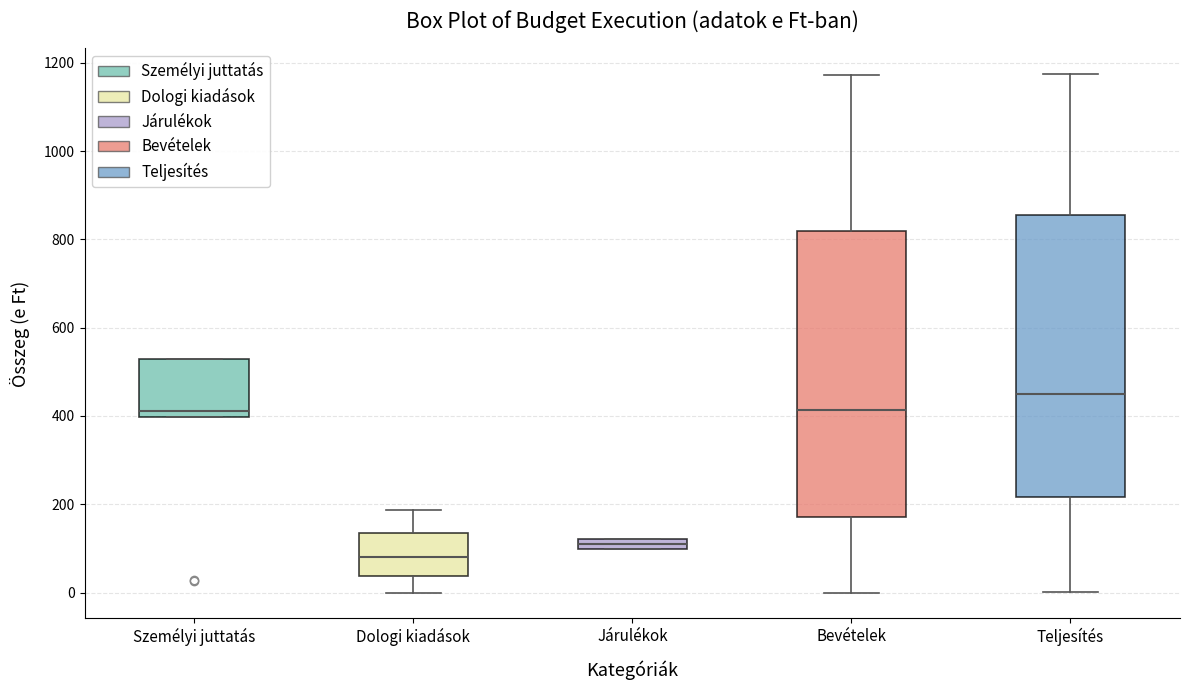

Where does the median line of the box for Bevételek sit on the y-axis? The values are not printed on the chart, so give them approximately, as read against the axis.

420